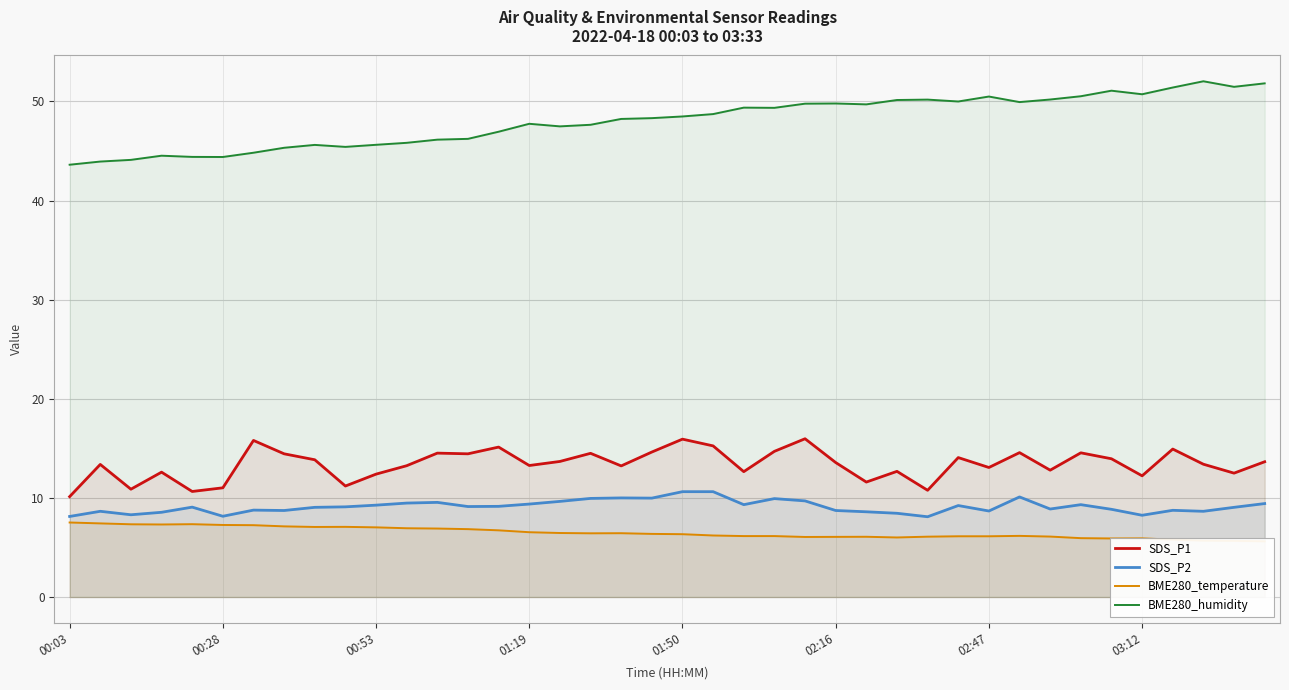

Is the value of SDS_P2 at 28 greater than the value of BME280_temperature at 16?

Yes